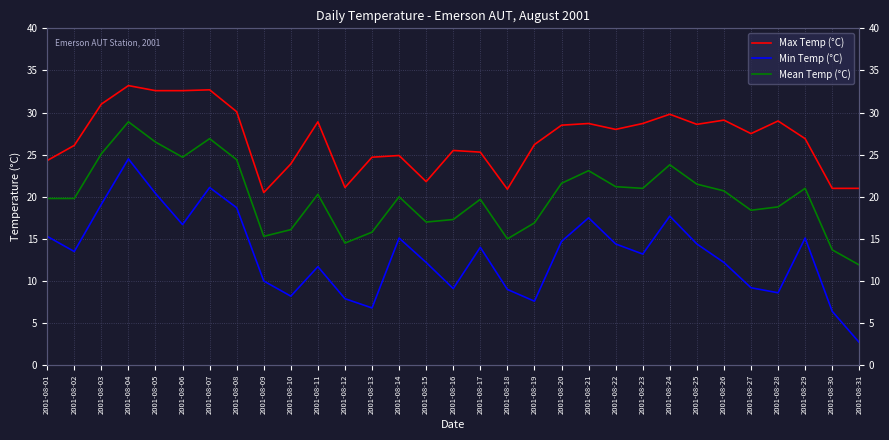

What is the value of the Max Temp (°C) point at the 13th from the left?

24.7